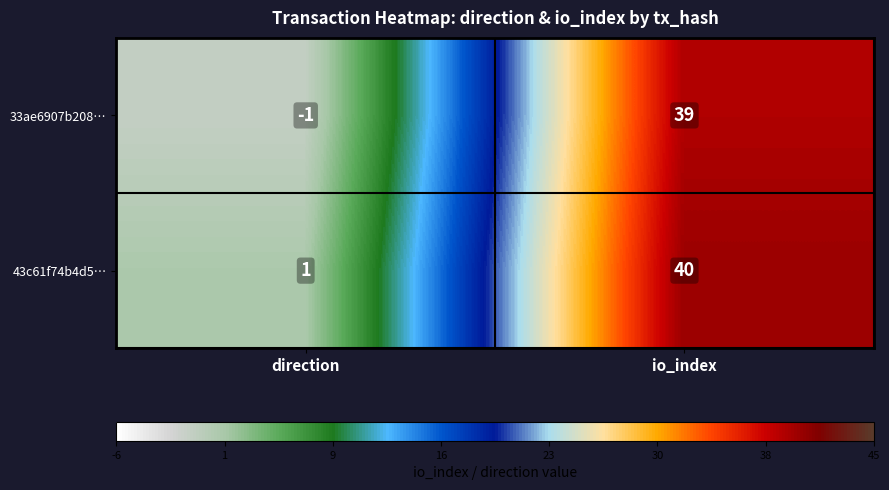

True or false: 43c61f74b4d5… has a value of 2 at direction.

False